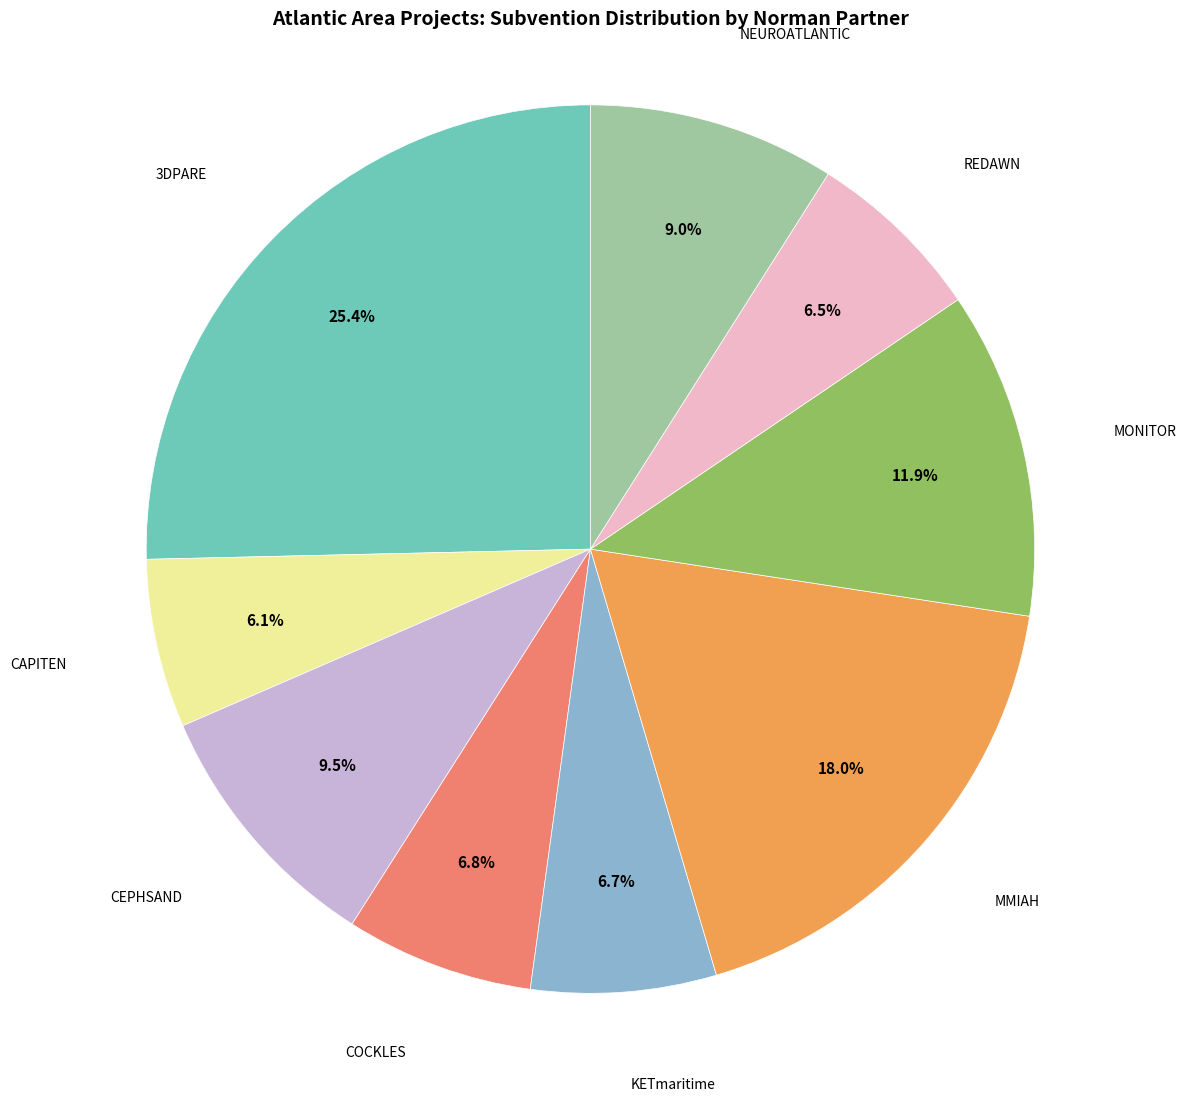

Does any single category account for the majority?

No